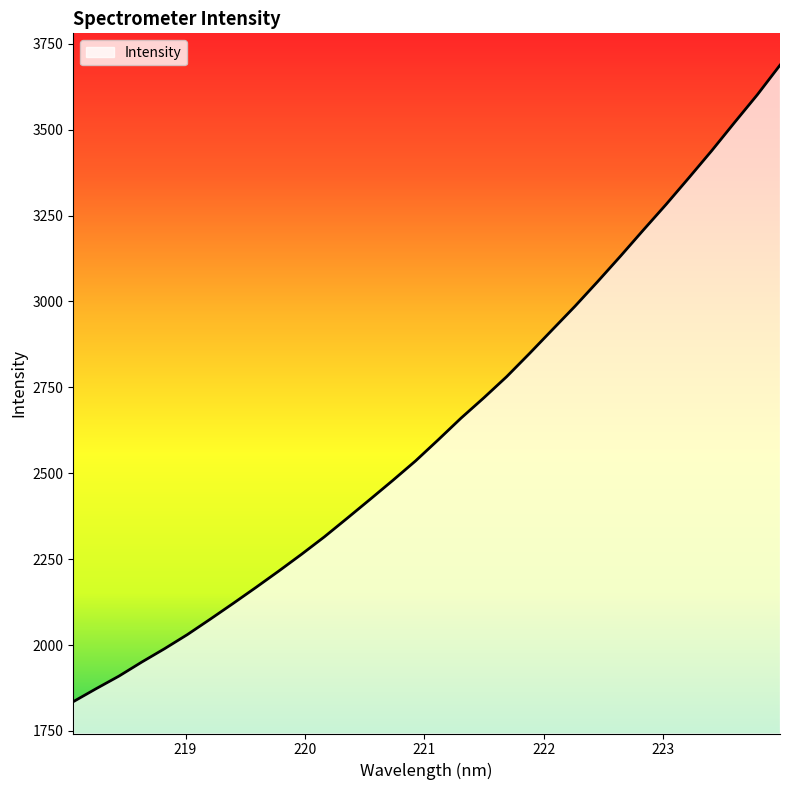

What is the maximum value shown in the chart?

3687.8